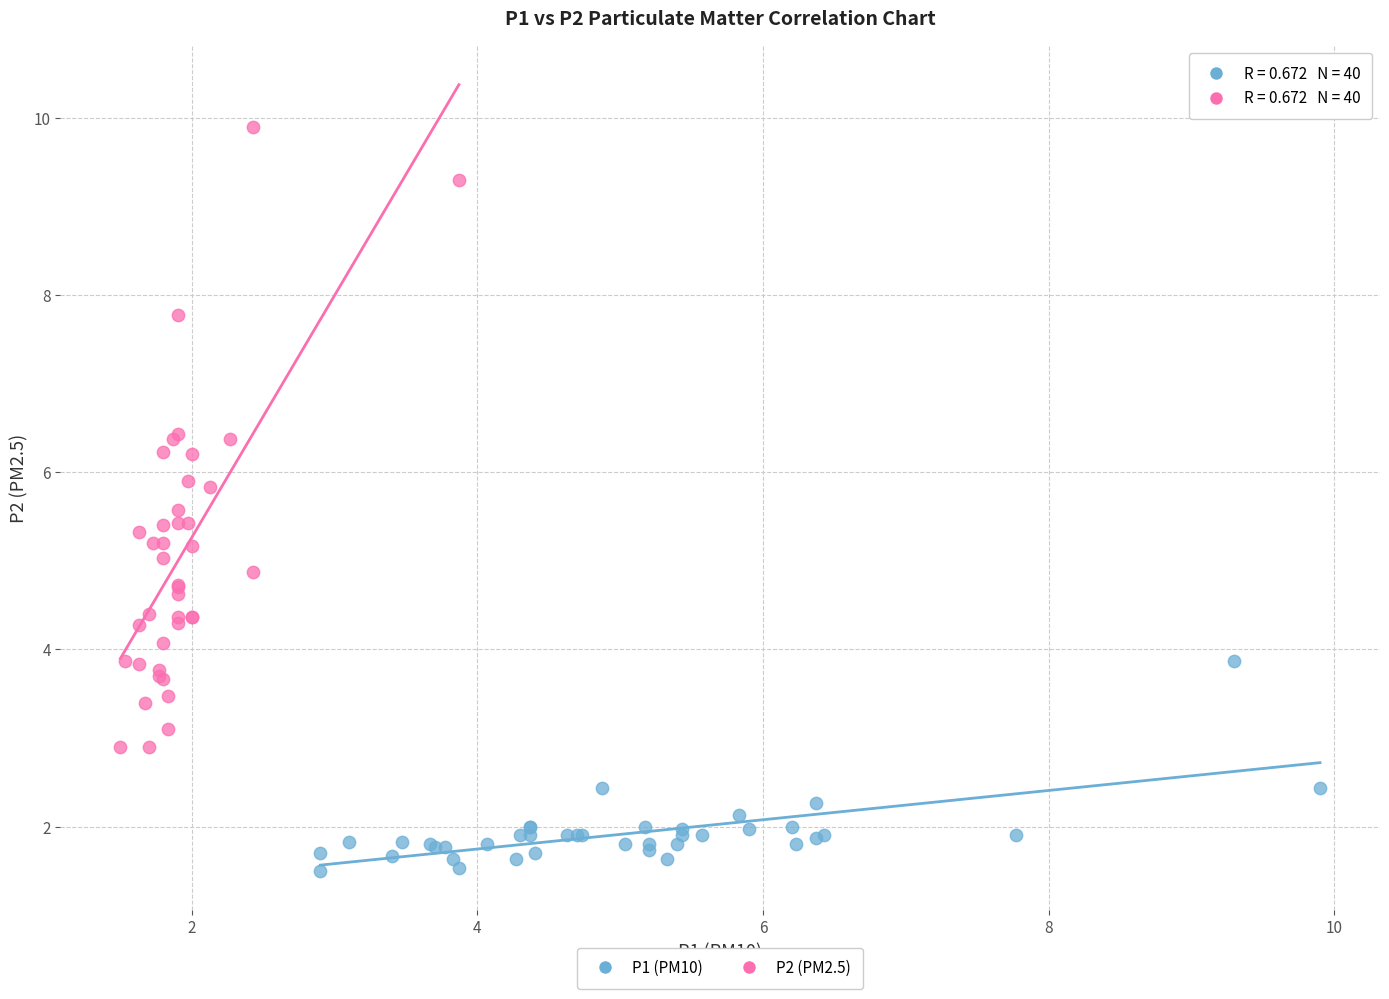

What are all the series names shown in the legend?

P1 (PM10), P2 (PM2.5)